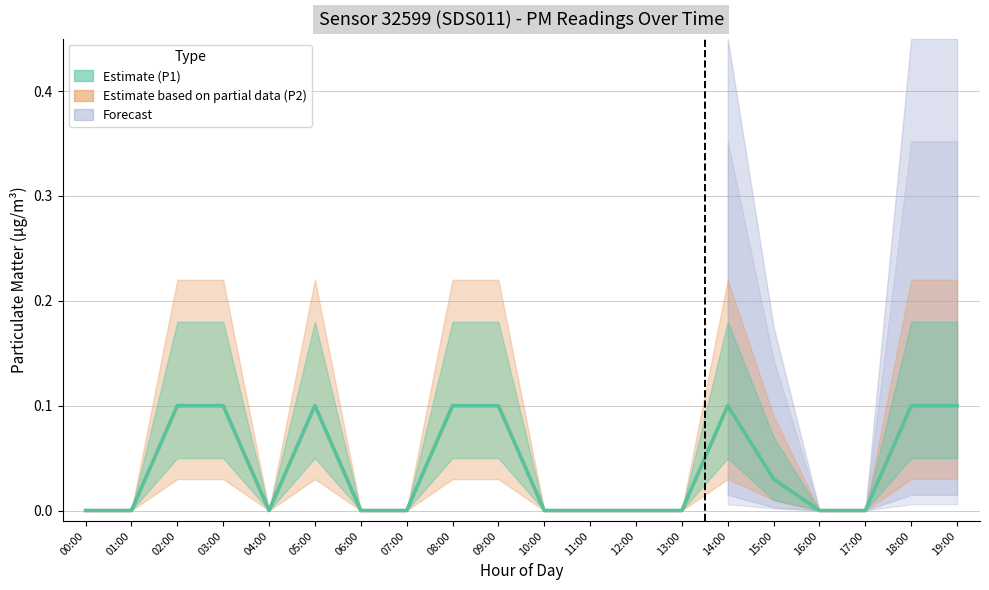

At which label is P1 closest to 0?

00:00